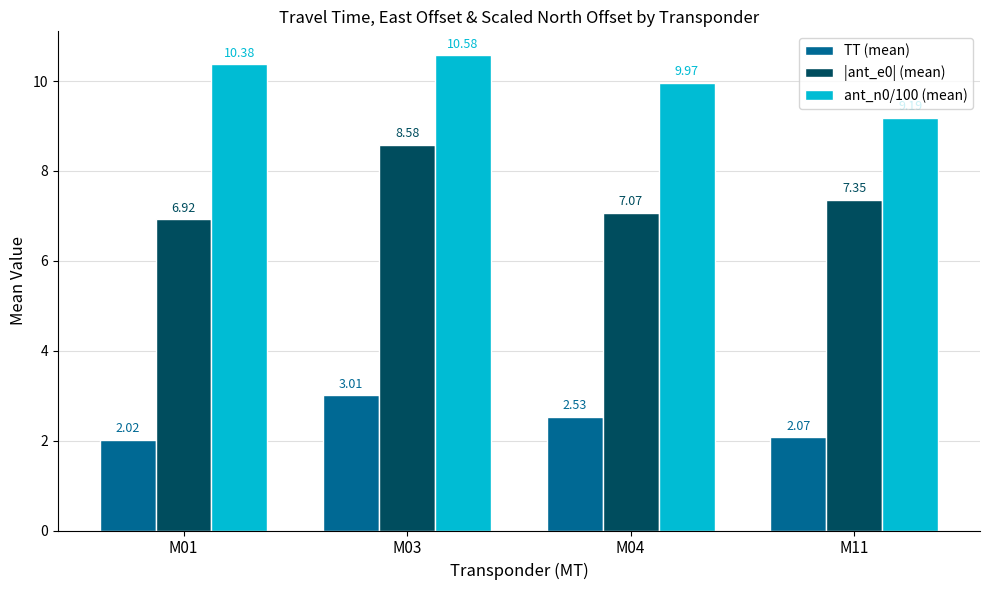

Does the chart contain stacked bars?

No